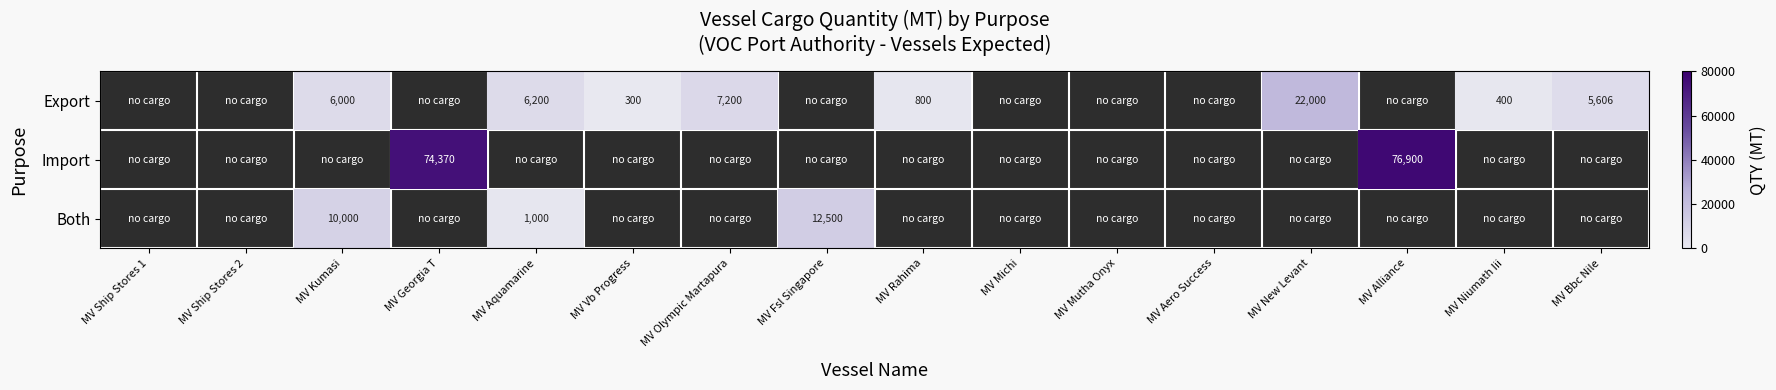

True or false: Both has a value of 1000 at MV Aquamarine.

True